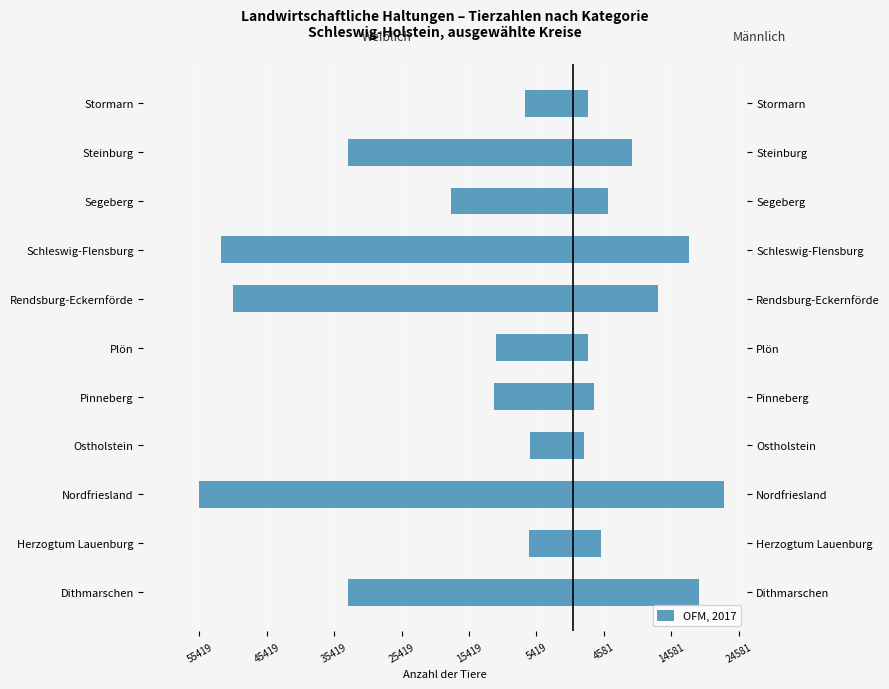

Between Ostholstein and Steinburg, which is larger?

Ostholstein